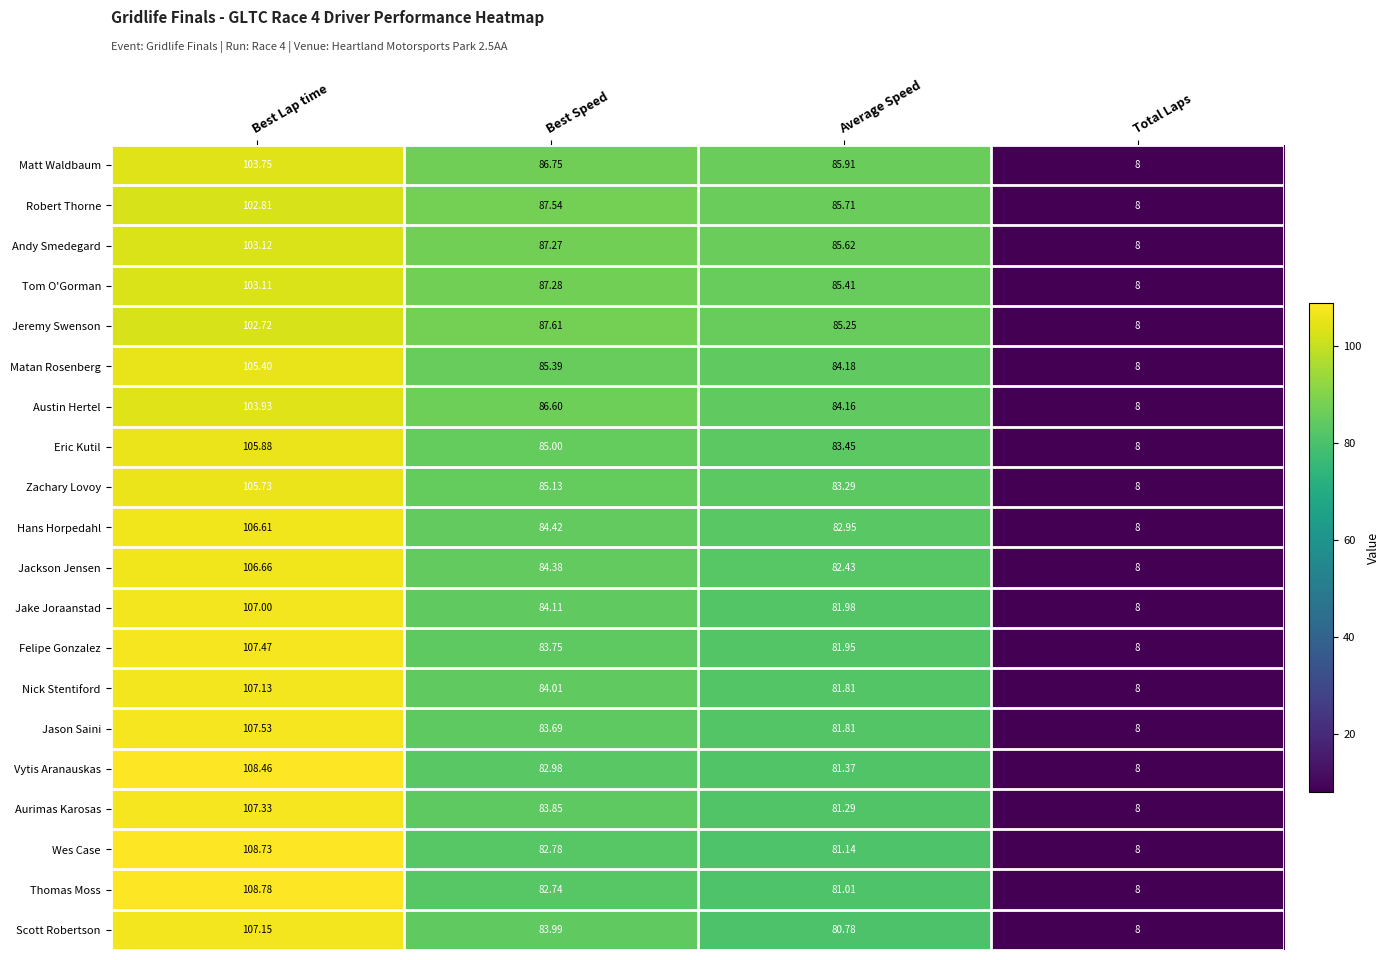

Is the value of Andy Smedegard at Best Speed greater than the value of Jeremy Swenson at Total Laps?

Yes